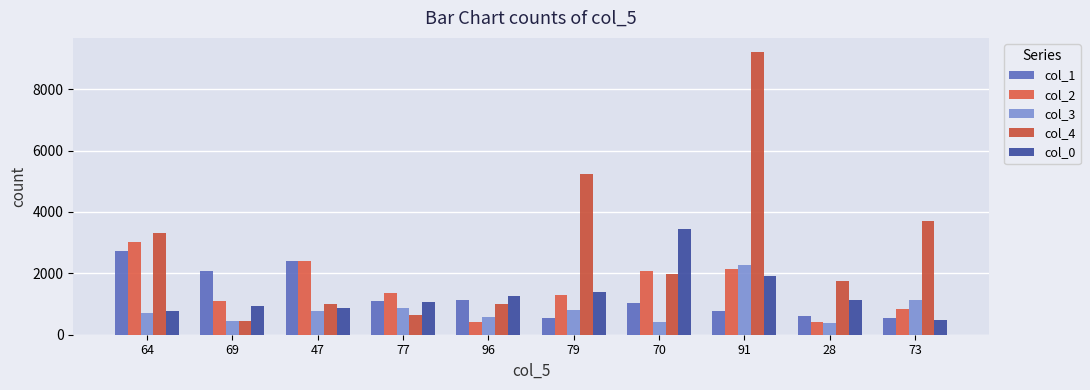

Which category has the lowest value in the col_1 series?

79